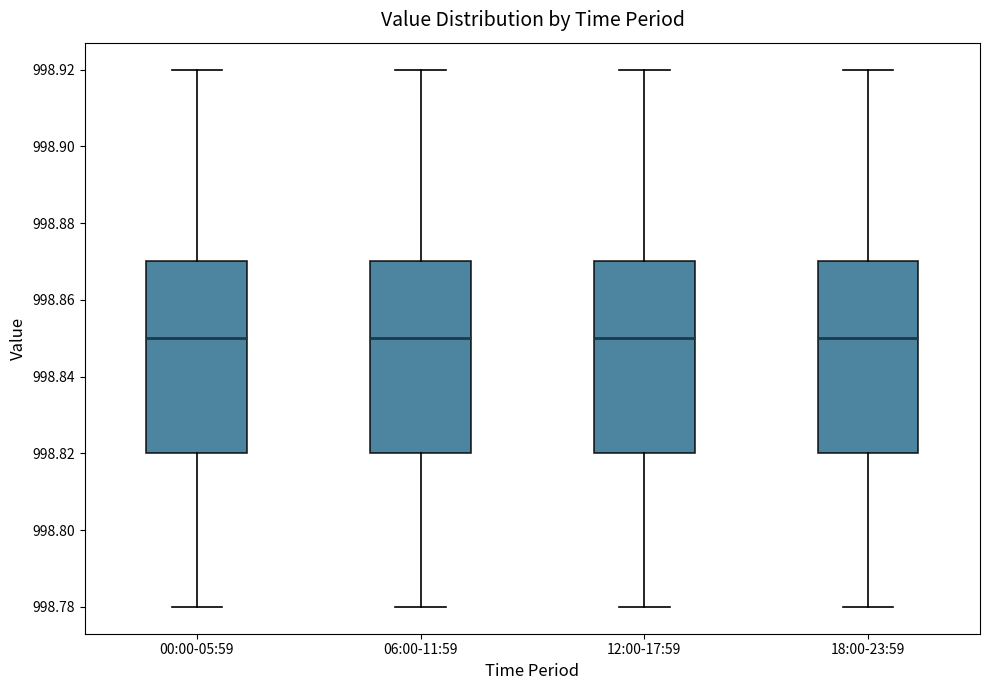

Where is the lower edge of the box for 06:00-11:59 on the y-axis? The values are not printed on the chart, so give them approximately, as read against the axis.

998.82